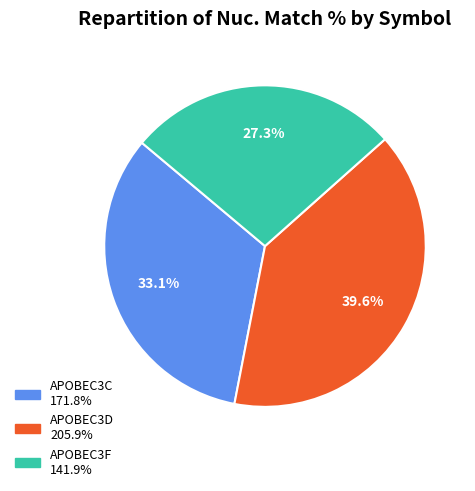

Does any single category account for the majority?

No